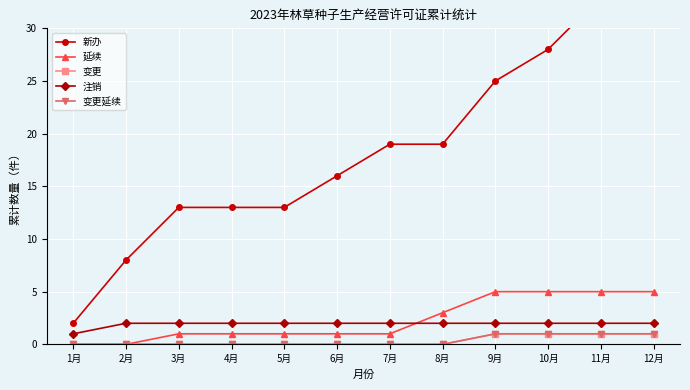

Reading right to left, extract all data points from this chart.

新办: 12月=33	11月=33	10月=28	9月=25	8月=19	7月=19	6月=16	5月=13	4月=13	3月=13	2月=8	1月=2
延续: 12月=5	11月=5	10月=5	9月=5	8月=3	7月=1	6月=1	5月=1	4月=1	3月=1	2月=0	1月=0
变更: 12月=1	11月=1	10月=1	9月=1	8月=0	7月=0	6月=0	5月=0	4月=0	3月=0	2月=0	1月=0
注销: 12月=2	11月=2	10月=2	9月=2	8月=2	7月=2	6月=2	5月=2	4月=2	3月=2	2月=2	1月=1
变更延续: 12月=1	11月=1	10月=1	9月=1	8月=0	7月=0	6月=0	5月=0	4月=0	3月=0	2月=0	1月=0